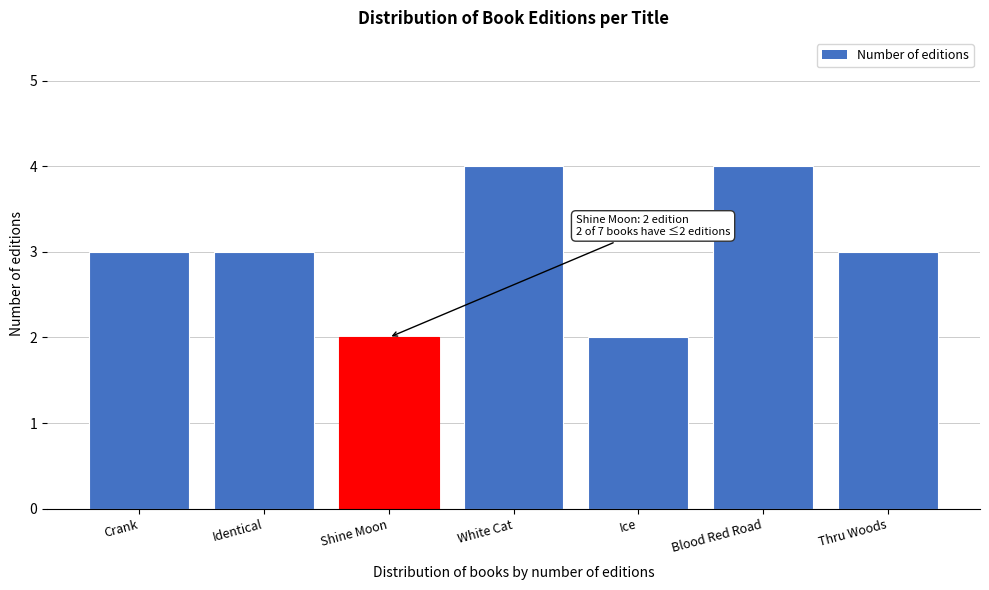

Reading left to right, what are all the values shown in this chart?

Crank=3	Identical=3	Shine Moon=2	White Cat=4	Ice=2	Blood Red Road=4	Thru Woods=3